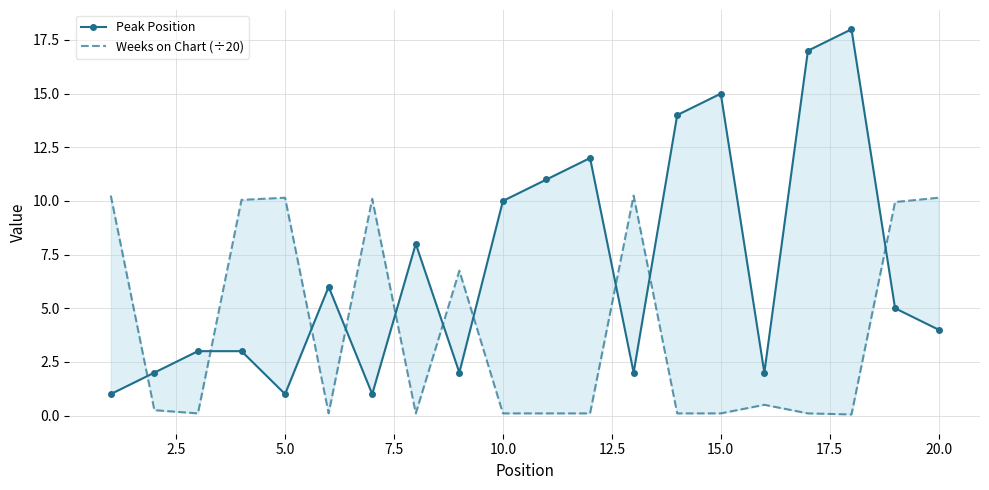

Rank the series by their maximum value, from highest to lowest.

Peak Position, Weeks on Chart (÷20)